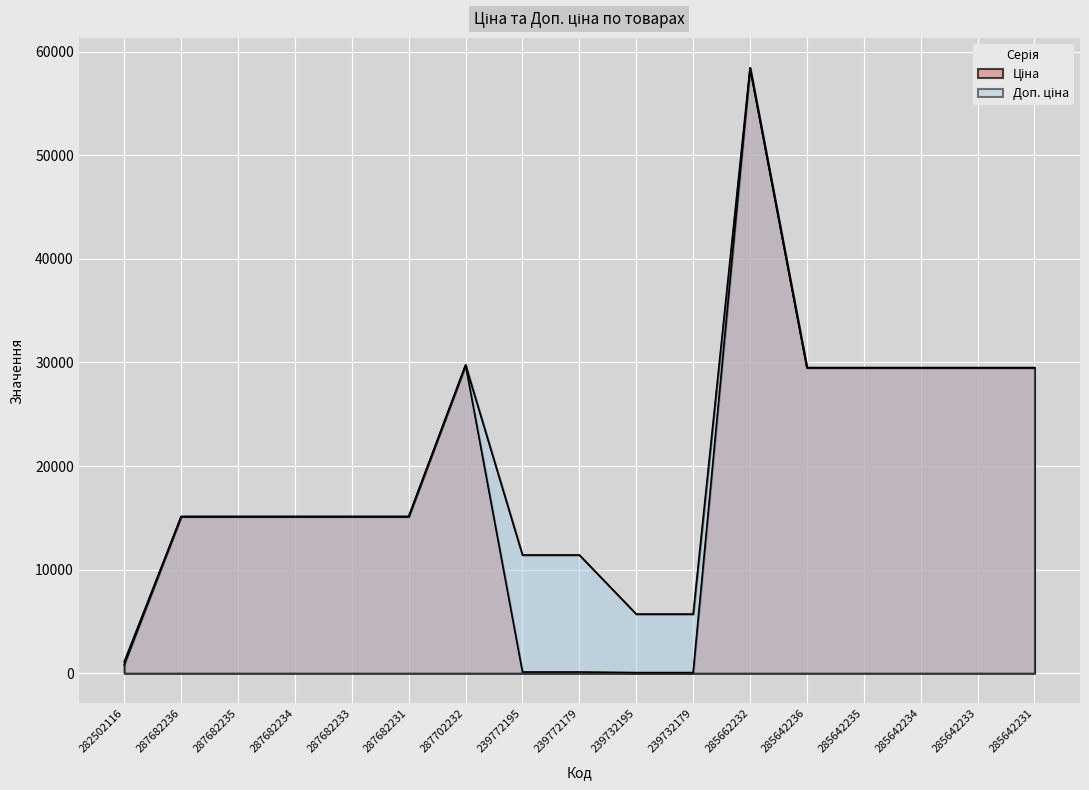

List the labels in order of Доп. ціна value, largest first.

285662232, 287702232, 285642236, 285642235, 285642234, 285642233, 285642231, 287682236, 287682235, 287682234, 287682233, 287682231, 239772195, 239772179, 239732195, 239732179, 282502116